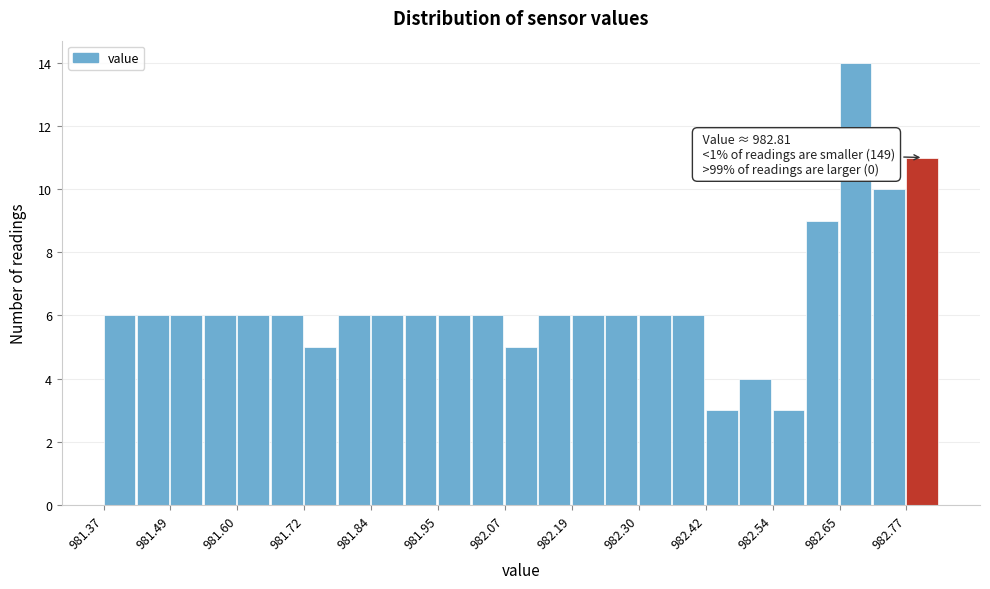

Read against the x-axis, roughly where is the centre of the tallest bar?

982.68